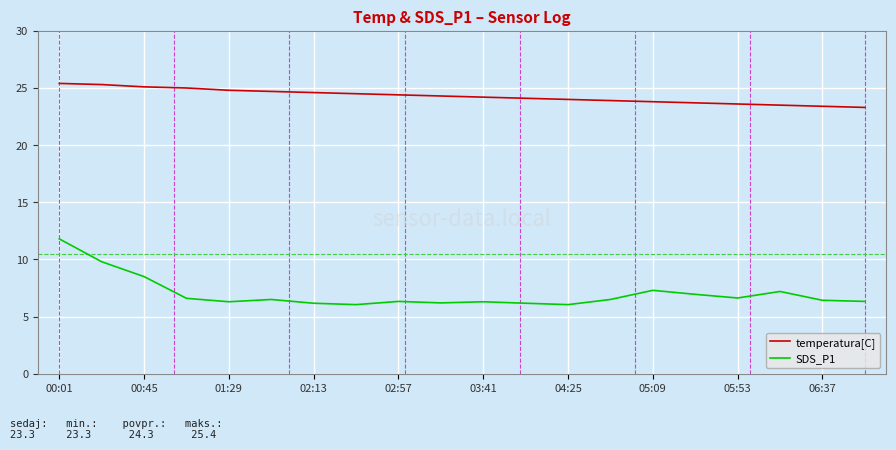

True or false: SDS_P1 and temperatura[C] cross at least once.

False